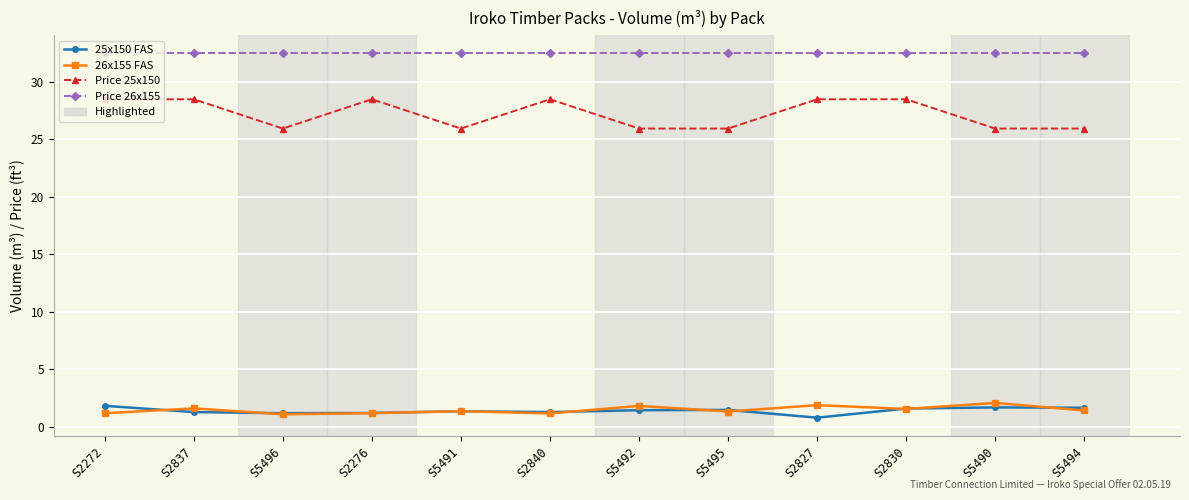

What is the sum of all 26x155 FAS values?

17.4